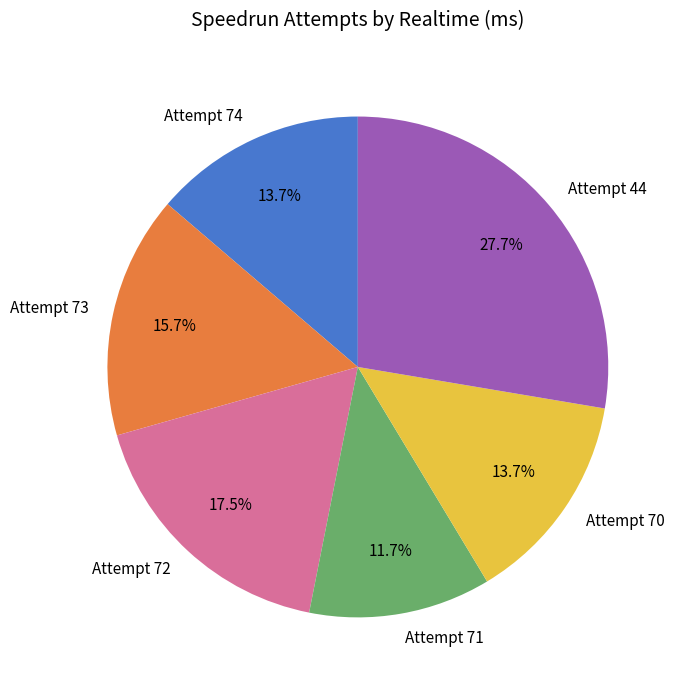

To the nearest percent, what is the average slice percentage?

17%